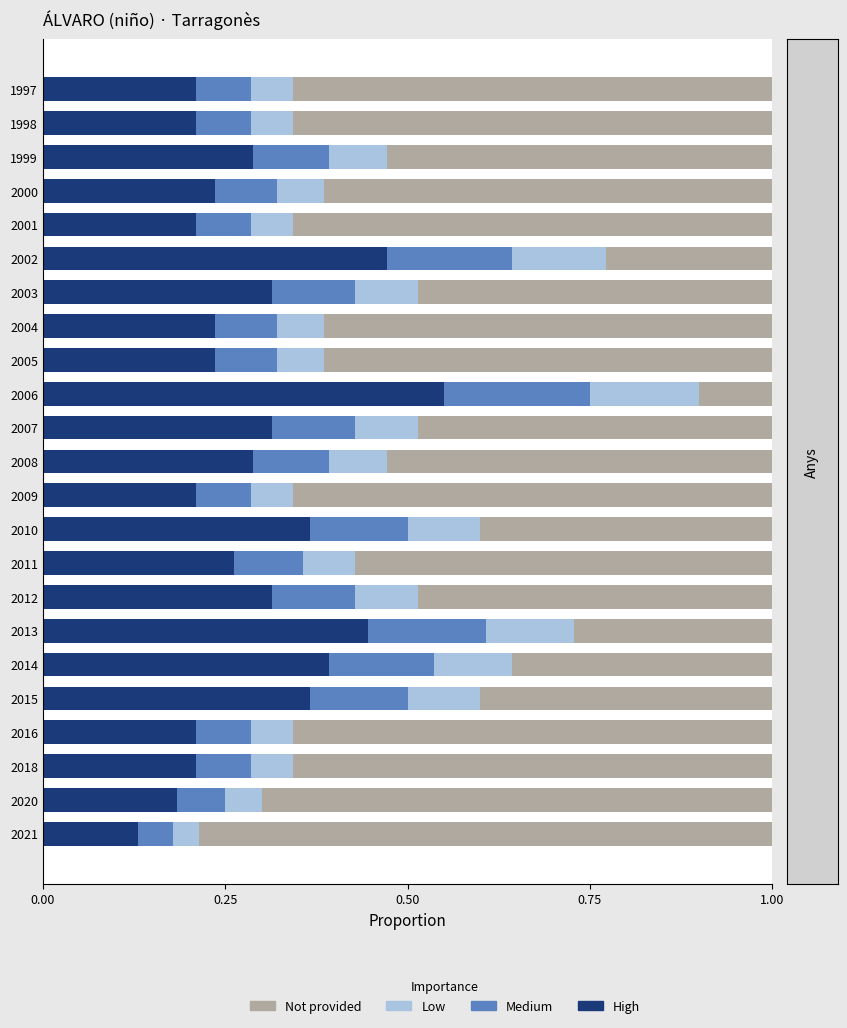

At which label does High reach its peak?

2006